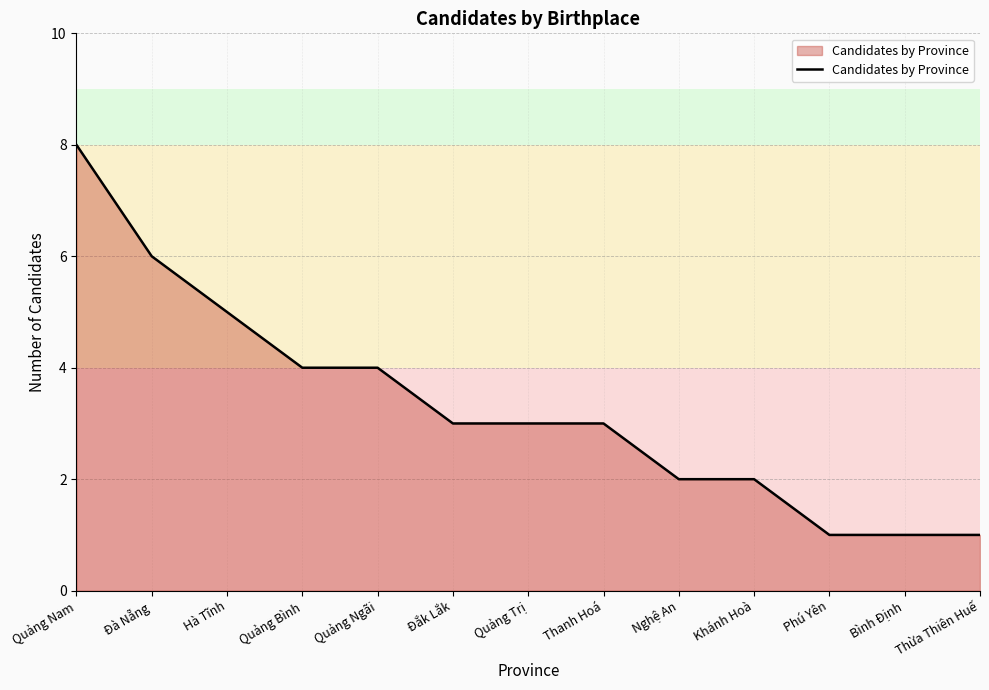

What is the approximate value at Thanh Hoá?

3